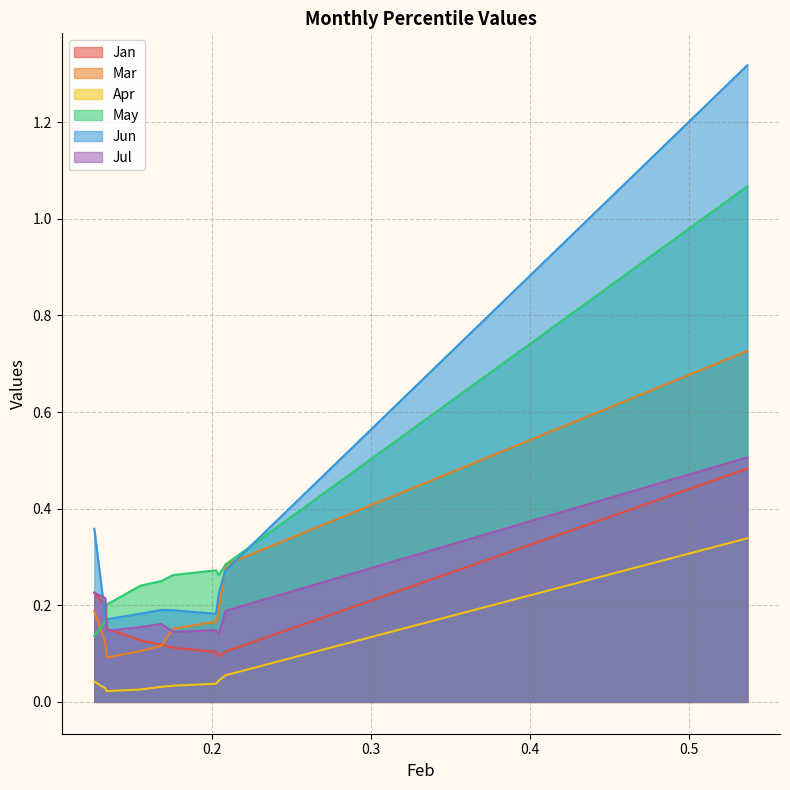

Is it true that Jan equals 0.5 at 0.536542348554434?

True